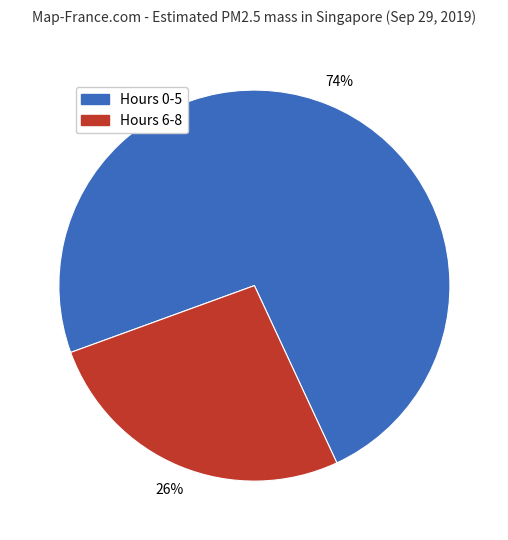

To the nearest percent, what is the average slice percentage?

50%